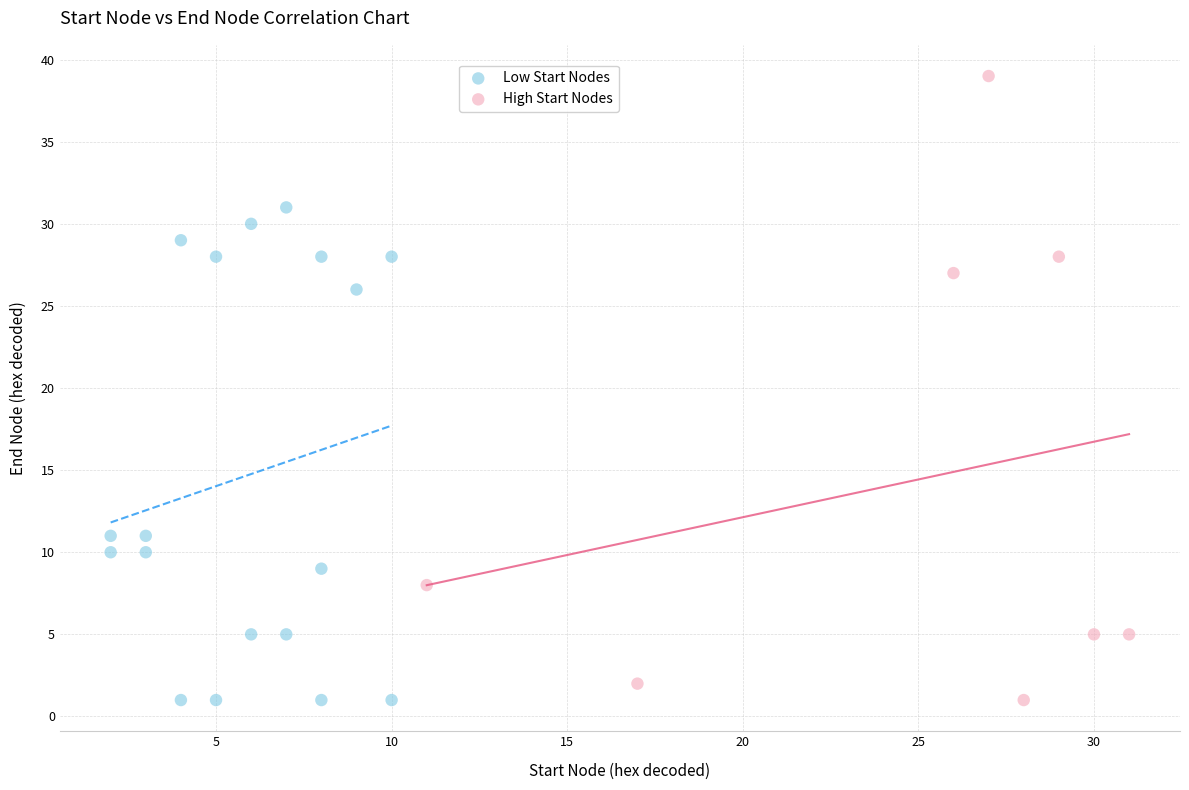

Which series has the largest Y range (max minus min)?

High Start Nodes